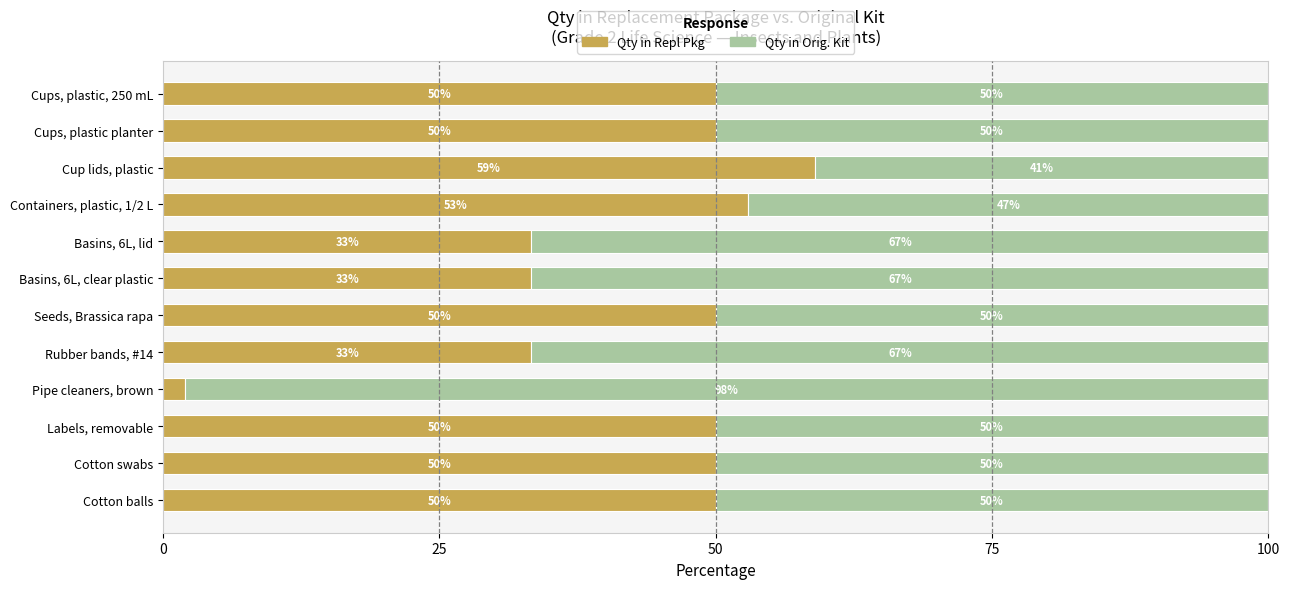

What is the maximum value for Qty in Repl Pkg?

59.0